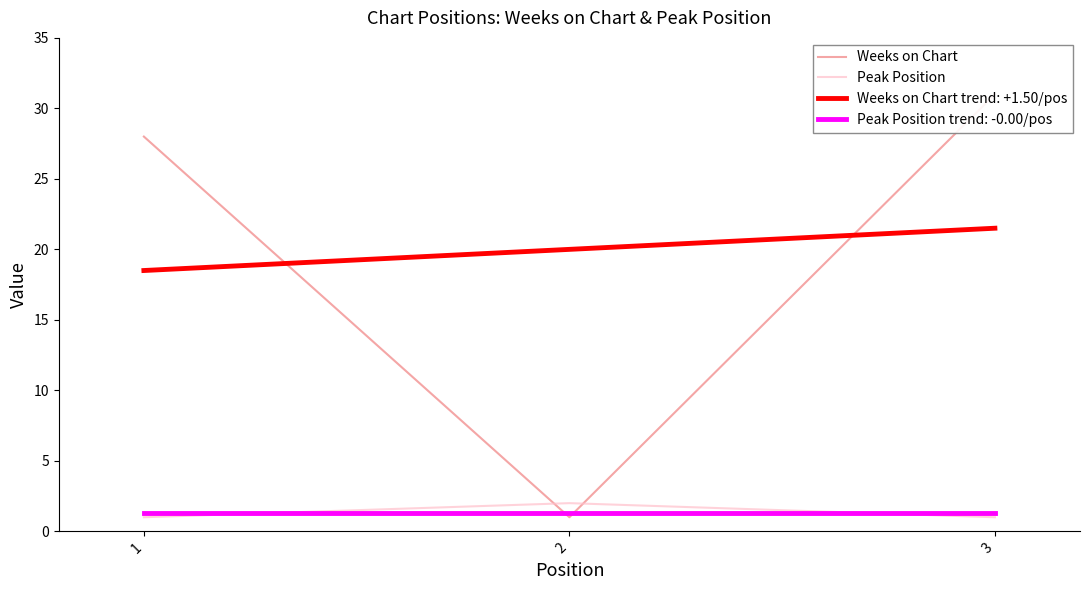

True or false: Peak Position has a value of 1 at 3.

False